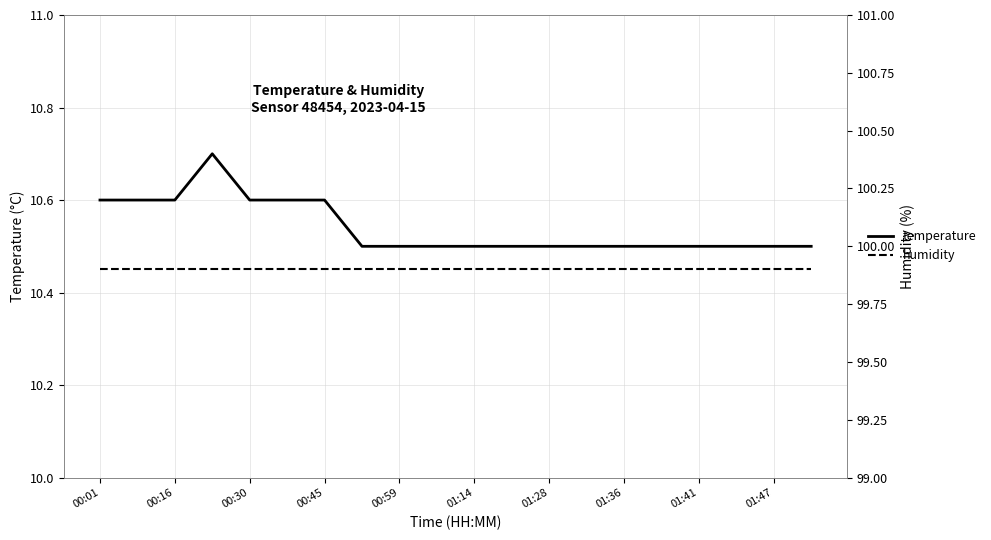

Reading left to right, list all the values displayed in this chart.

temperature: 10.6	10.6	10.6	10.7	10.6	10.6	10.6	10.5	10.5	10.5	10.5	10.5	10.5	10.5	10.5	10.5	10.5	10.5	10.5	10.5
humidity: 99.9	99.9	99.9	99.9	99.9	99.9	99.9	99.9	99.9	99.9	99.9	99.9	99.9	99.9	99.9	99.9	99.9	99.9	99.9	99.9